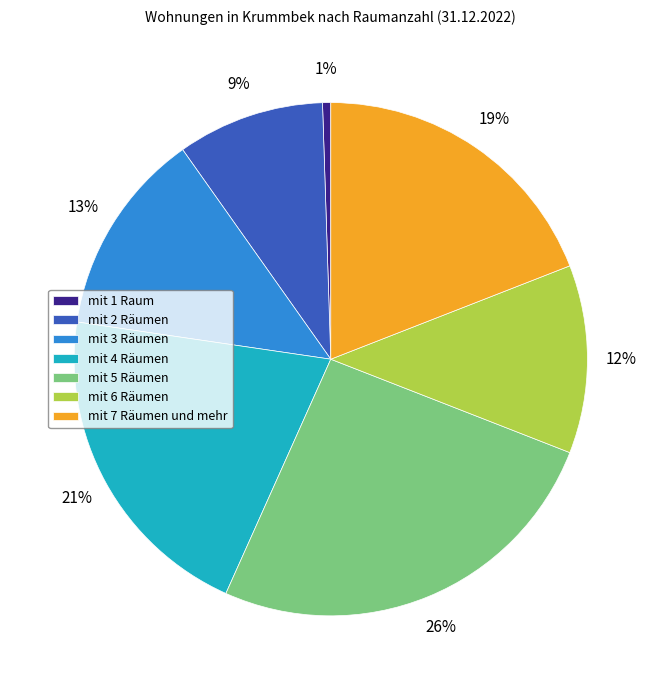

To the nearest percent, what percentage of the pie is mit 4 Räumen?

21%